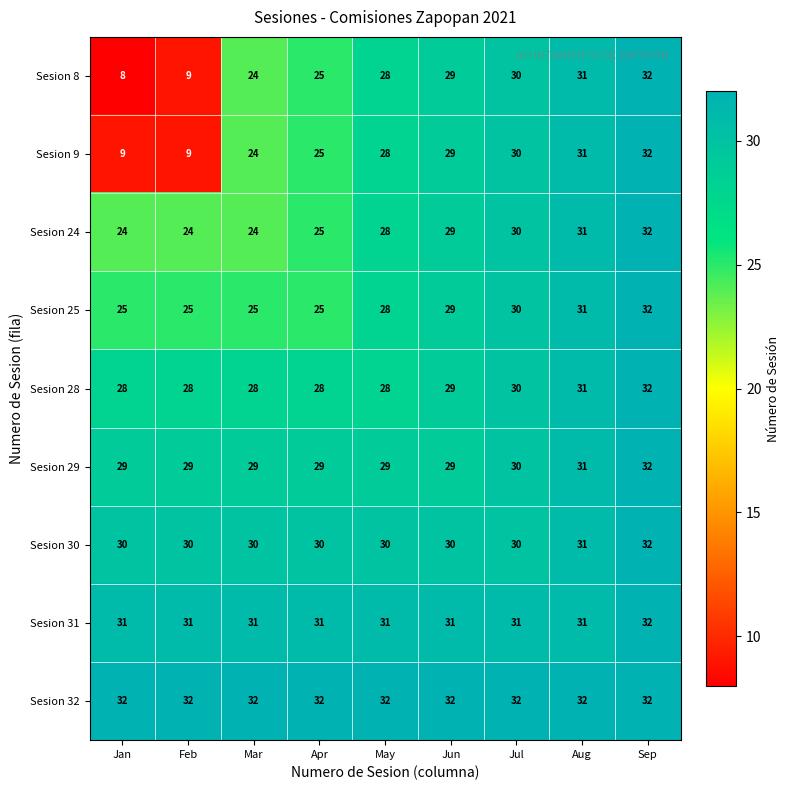

What is the minimum value shown in the chart?

8